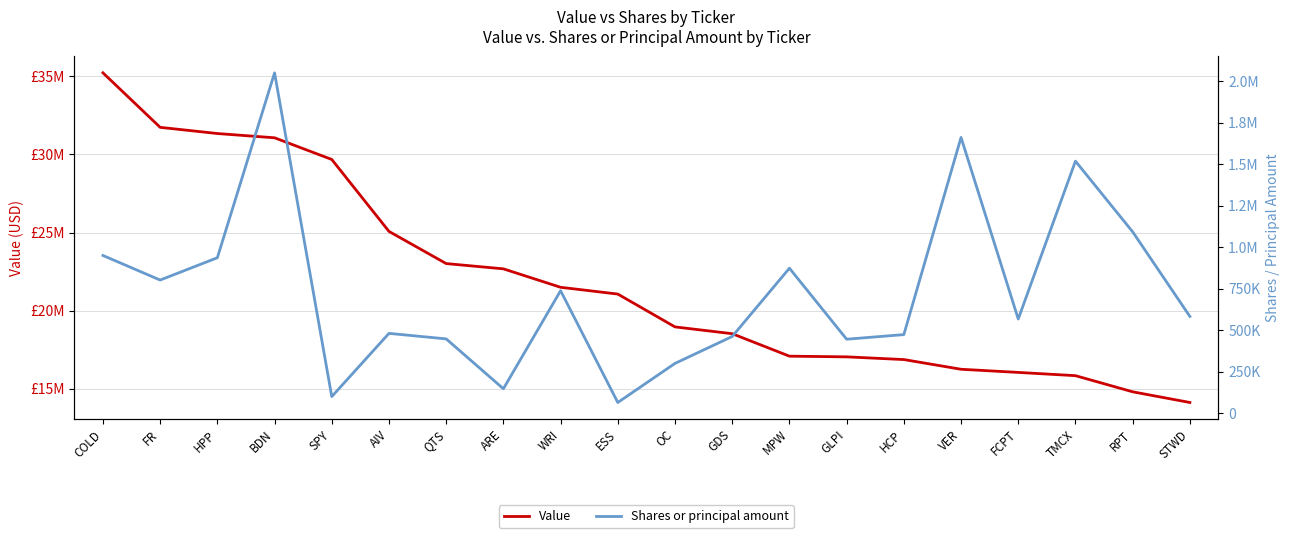

Which has a higher value, HCP or VER?

HCP